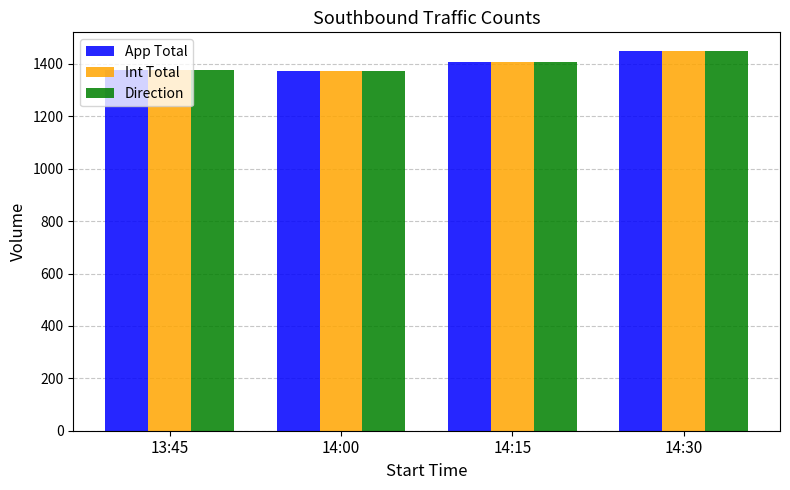

What is the sum of all Int Total values?

5606